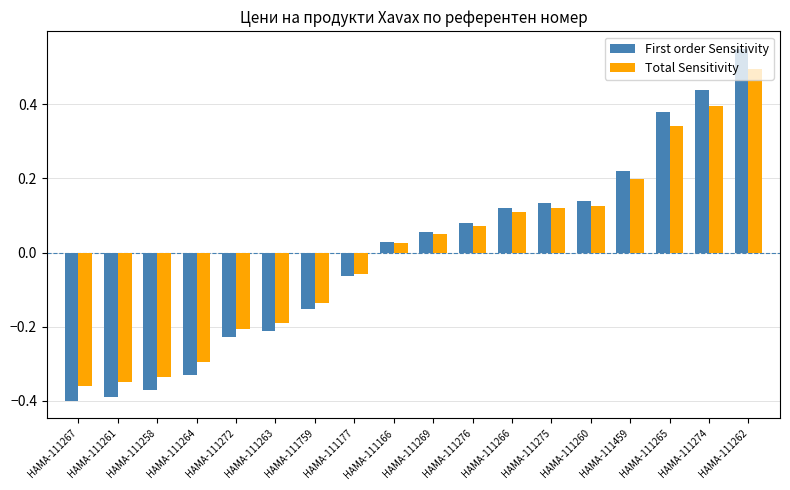

Is the value of Total Sensitivity at HAMA-111258 greater than the value of First order Sensitivity at HAMA-111272?

No